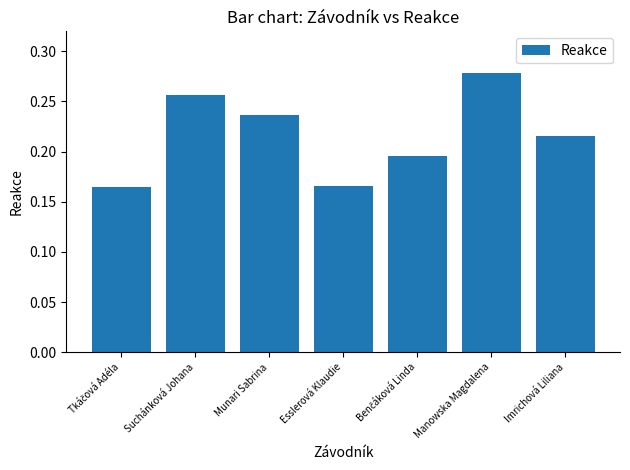

Which label corresponds to the largest value in the chart?

Manowska Magdalena